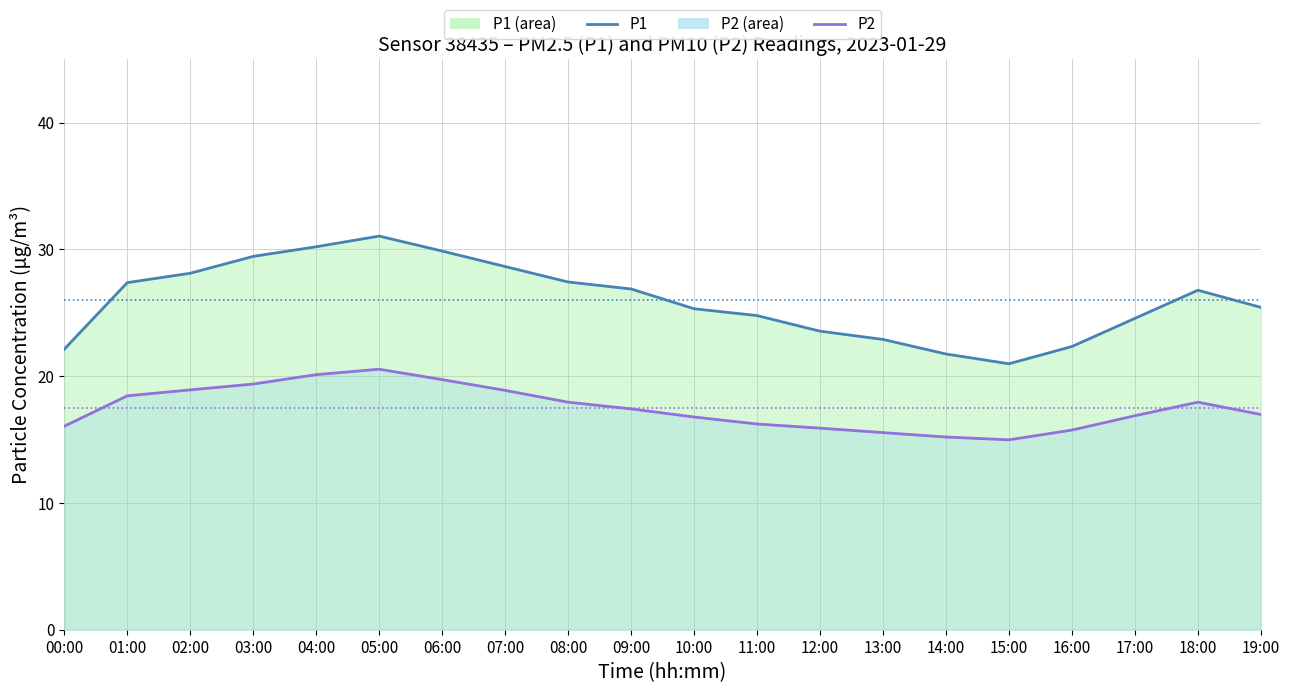

List the series in order of their peak value, highest first.

P1, P2